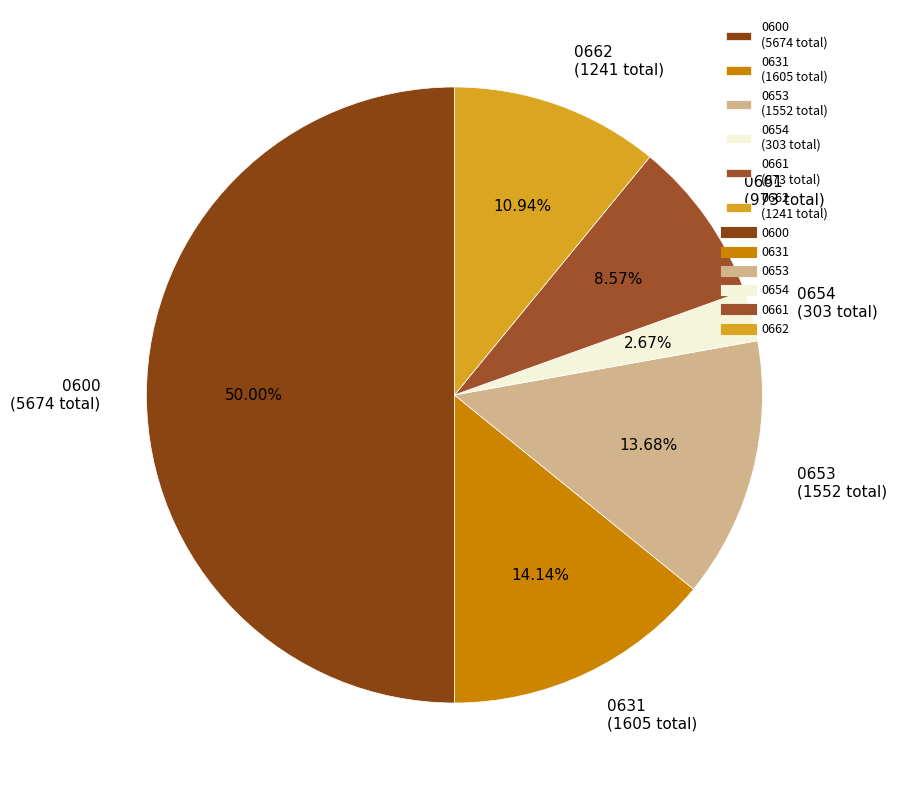

Does 0661 represent more than half of the total?

No